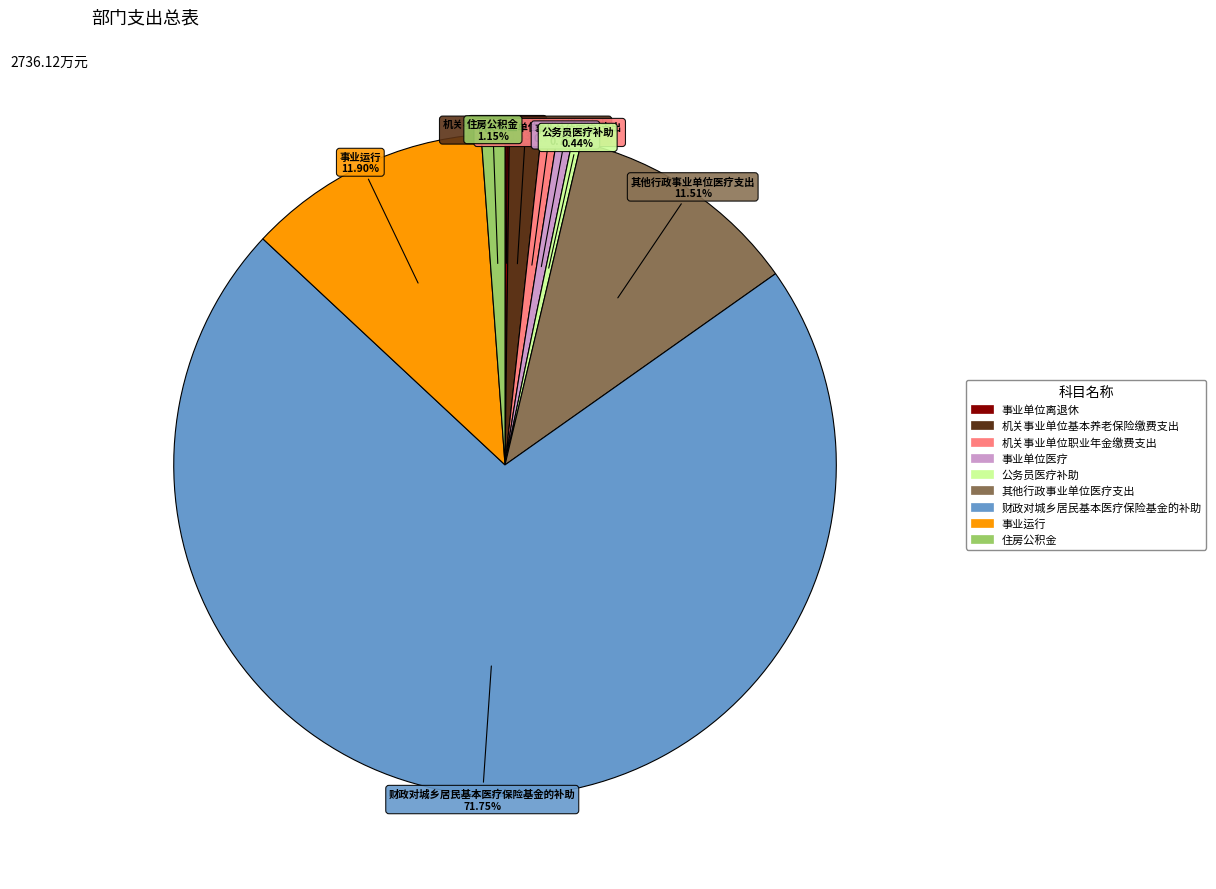

Which has a higher value, 机关事业单位基本养老保险缴费支出 or 财政对城乡居民基本医疗保险基金的补助?

财政对城乡居民基本医疗保险基金的补助